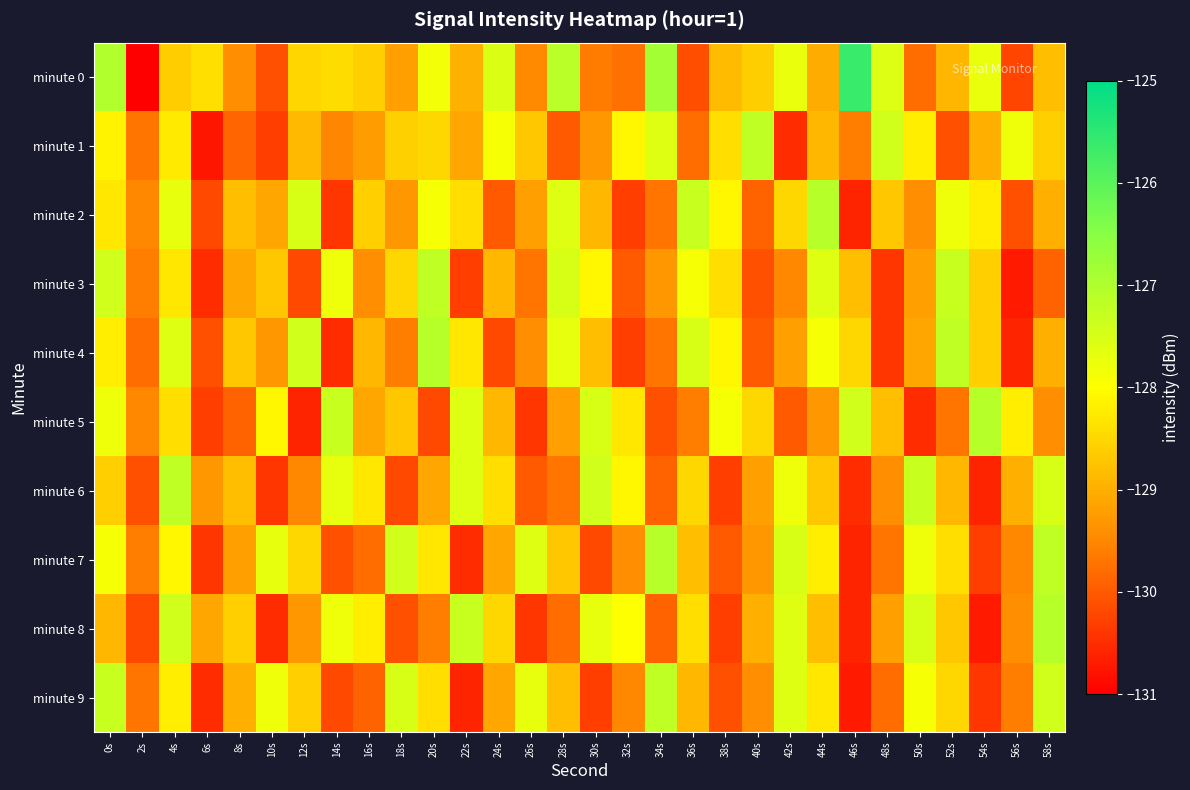

Reading left to right, extract all data points from this chart.

minute 0: 0s=-127.0	2s=-131.3	4s=-128.6	6s=-128.4	8s=-129.4	10s=-130.1	12s=-128.5	14s=-128.4	16s=-128.6	18s=-129.2	20s=-127.8	22s=-129.0	24s=-127.5	26s=-129.5	28s=-127.1	30s=-129.6	32s=-129.7	34s=-126.8	36s=-130.1	38s=-128.9	40s=-128.6	42s=-127.7	44s=-129.0	46s=-125.6	48s=-127.6	50s=-129.8	52s=-128.9	54s=-127.7	56s=-130.2	58s=-128.8
minute 1: 0s=-128.1	2s=-129.7	4s=-128.2	6s=-130.8	8s=-129.9	10s=-130.3	12s=-128.9	14s=-129.5	16s=-129.2	18s=-128.6	20s=-128.5	22s=-129.1	24s=-127.9	26s=-128.7	28s=-130.0	30s=-129.3	32s=-128.1	34s=-127.6	36s=-129.8	38s=-128.4	40s=-127.2	42s=-130.5	44s=-128.9	46s=-129.6	48s=-127.4	50s=-128.2	52s=-130.1	54s=-129.0	56s=-127.8	58s=-128.6
minute 2: 0s=-128.3	2s=-129.5	4s=-127.7	6s=-130.2	8s=-128.8	10s=-129.1	12s=-127.5	14s=-130.4	16s=-128.6	18s=-129.3	20s=-127.9	22s=-128.4	24s=-130.0	26s=-129.2	28s=-127.6	30s=-128.9	32s=-130.3	34s=-129.7	36s=-127.3	38s=-128.1	40s=-129.9	42s=-128.5	44s=-127.1	46s=-130.6	48s=-128.7	50s=-129.4	52s=-127.8	54s=-128.2	56s=-130.1	58s=-129.0
minute 3: 0s=-127.4	2s=-129.6	4s=-128.3	6s=-130.5	8s=-129.1	10s=-128.7	12s=-130.2	14s=-127.8	16s=-129.4	18s=-128.5	20s=-127.2	22s=-130.3	24s=-128.9	26s=-129.7	28s=-127.5	30s=-128.1	32s=-130.0	34s=-129.3	36s=-127.9	38s=-128.4	40s=-130.1	42s=-129.5	44s=-127.6	46s=-128.8	48s=-130.4	50s=-129.2	52s=-127.3	54s=-128.6	56s=-130.7	58s=-129.9
minute 4: 0s=-128.2	2s=-129.8	4s=-127.6	6s=-130.1	8s=-128.7	10s=-129.3	12s=-127.4	14s=-130.5	16s=-128.9	18s=-129.6	20s=-127.1	22s=-128.3	24s=-130.2	26s=-129.4	28s=-127.7	30s=-128.8	32s=-130.3	34s=-129.7	36s=-127.5	38s=-128.1	40s=-130.0	42s=-129.2	44s=-127.9	46s=-128.5	48s=-130.4	50s=-129.1	52s=-127.2	54s=-128.6	56s=-130.6	58s=-129.0
minute 5: 0s=-127.8	2s=-129.5	4s=-128.4	6s=-130.3	8s=-129.9	10s=-128.1	12s=-130.6	14s=-127.3	16s=-129.1	18s=-128.7	20s=-130.2	22s=-127.6	24s=-128.9	26s=-130.4	28s=-129.2	30s=-127.5	32s=-128.3	34s=-130.1	36s=-129.6	38s=-127.9	40s=-128.5	42s=-130.0	44s=-129.3	46s=-127.4	48s=-128.8	50s=-130.5	52s=-129.7	54s=-127.1	56s=-128.2	58s=-129.4
minute 6: 0s=-128.6	2s=-130.1	4s=-127.2	6s=-129.3	8s=-128.8	10s=-130.4	12s=-129.5	14s=-127.7	16s=-128.3	18s=-130.2	20s=-129.1	22s=-127.6	24s=-128.4	26s=-130.0	28s=-129.7	30s=-127.4	32s=-128.1	34s=-129.9	36s=-128.5	38s=-130.3	40s=-129.2	42s=-127.8	44s=-128.7	46s=-130.5	48s=-129.4	50s=-127.3	52s=-128.9	54s=-130.6	56s=-129.0	58s=-127.5
minute 7: 0s=-127.9	2s=-129.6	4s=-128.1	6s=-130.4	8s=-129.2	10s=-127.7	12s=-128.5	14s=-130.1	16s=-129.8	18s=-127.4	20s=-128.3	22s=-130.5	24s=-129.1	26s=-127.6	28s=-128.7	30s=-130.2	32s=-129.4	34s=-127.1	36s=-128.8	38s=-130.0	40s=-129.3	42s=-127.5	44s=-128.2	46s=-130.6	48s=-129.7	50s=-127.8	52s=-128.4	54s=-130.3	56s=-129.5	58s=-127.2
minute 8: 0s=-128.9	2s=-130.2	4s=-127.4	6s=-129.1	8s=-128.6	10s=-130.5	12s=-129.3	14s=-127.8	16s=-128.2	18s=-130.1	20s=-129.6	22s=-127.3	24s=-128.5	26s=-130.4	28s=-129.8	30s=-127.7	32s=-128.0	34s=-129.9	36s=-128.4	38s=-130.3	40s=-129.0	42s=-127.6	44s=-128.8	46s=-130.6	48s=-129.2	50s=-127.5	52s=-128.7	54s=-130.7	56s=-129.4	58s=-127.1
minute 9: 0s=-127.3	2s=-129.7	4s=-128.2	6s=-130.5	8s=-129.0	10s=-127.8	12s=-128.6	14s=-130.2	16s=-129.9	18s=-127.5	20s=-128.4	22s=-130.6	24s=-129.1	26s=-127.7	28s=-128.8	30s=-130.3	32s=-129.5	34s=-127.2	36s=-128.9	38s=-130.1	40s=-129.4	42s=-127.6	44s=-128.3	46s=-130.7	48s=-129.8	50s=-127.9	52s=-128.5	54s=-130.4	56s=-129.6	58s=-127.4